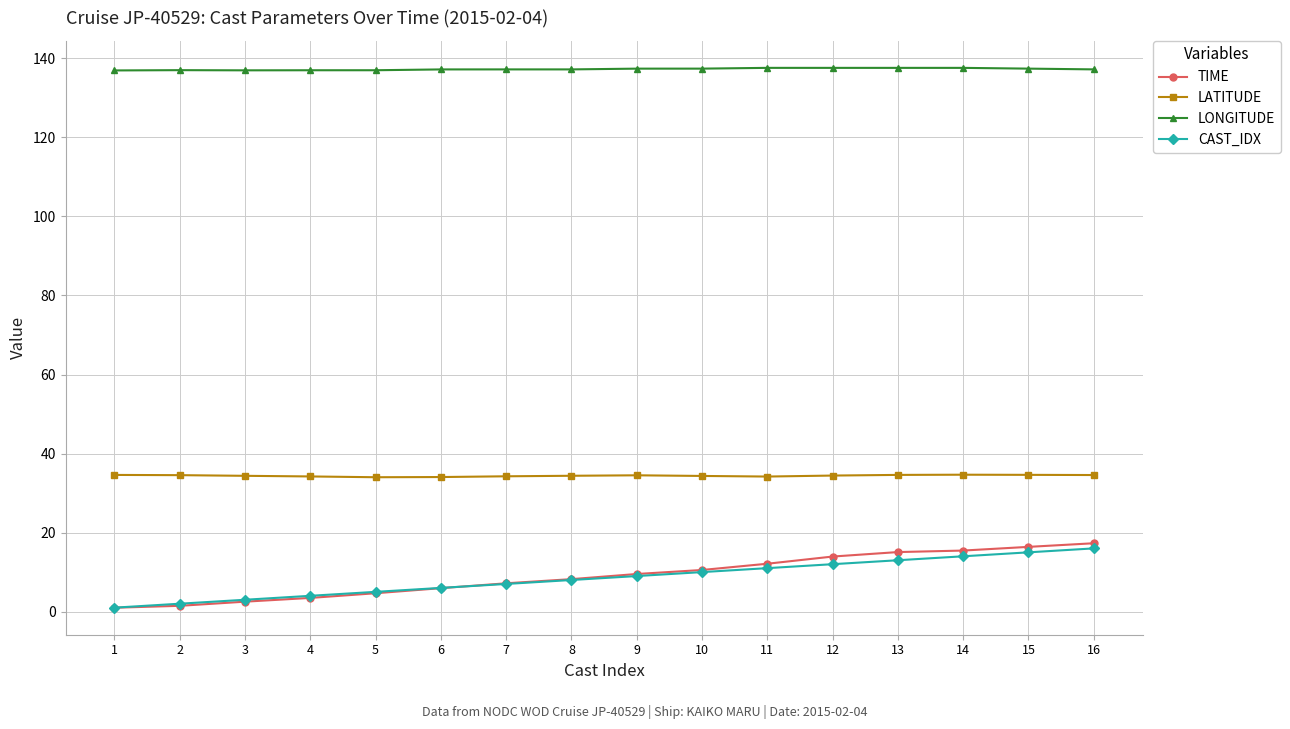

What is the difference between the second highest and minimum values in the CAST_IDX series?

14.0